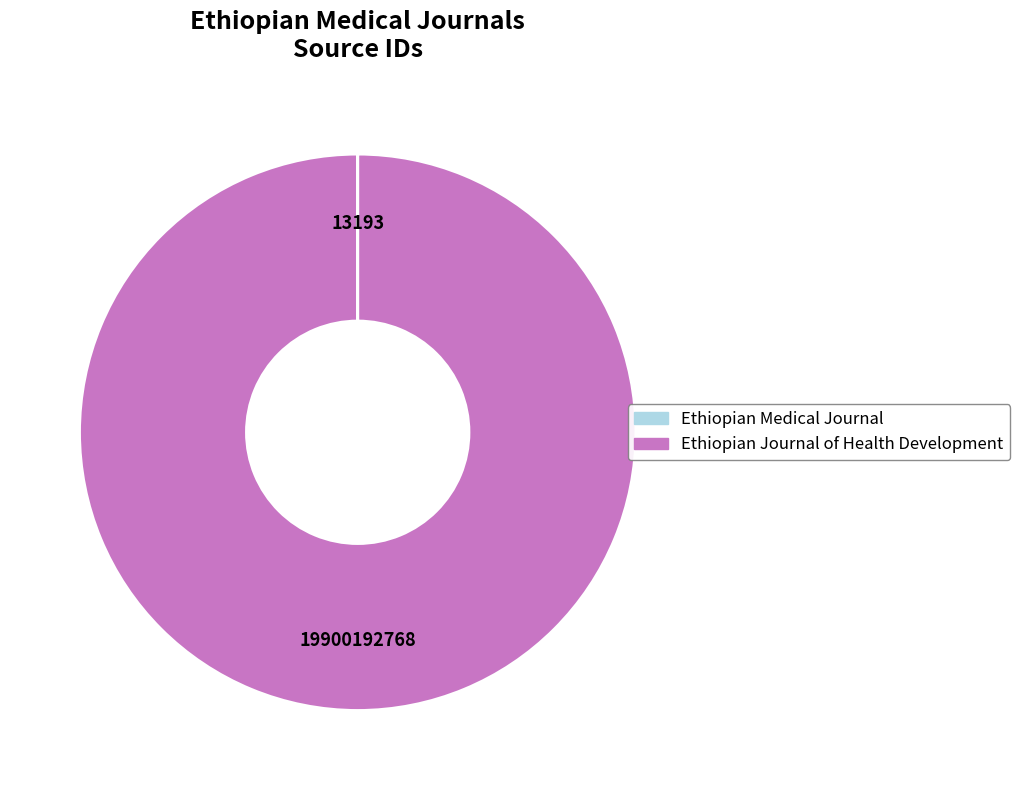

True or false: Ethiopian Journal of Health Development accounts for 86% of the total.

False